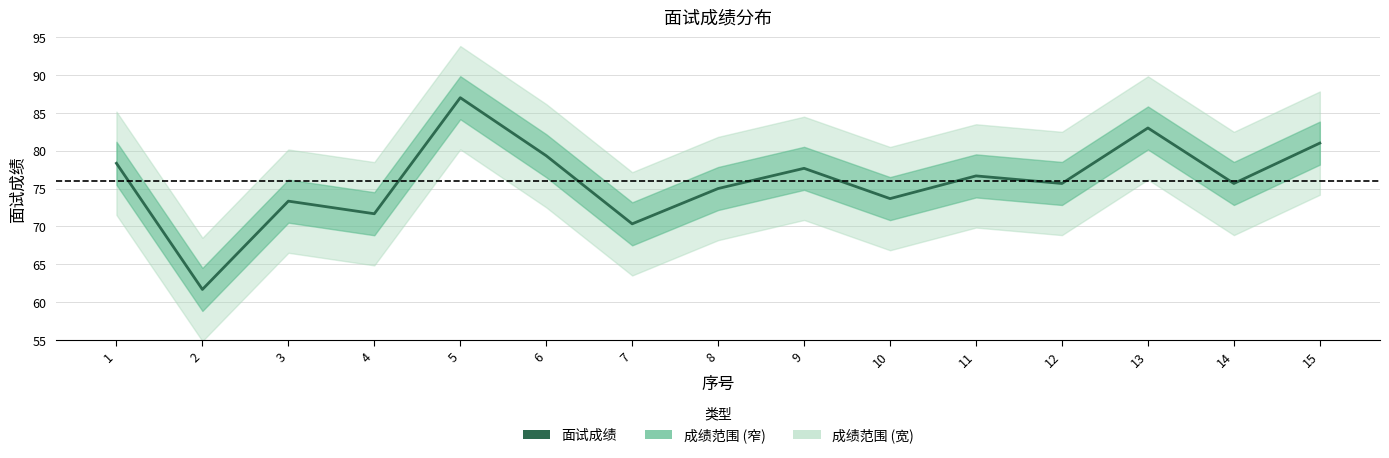

Which has a higher value, 12 or 15?

15